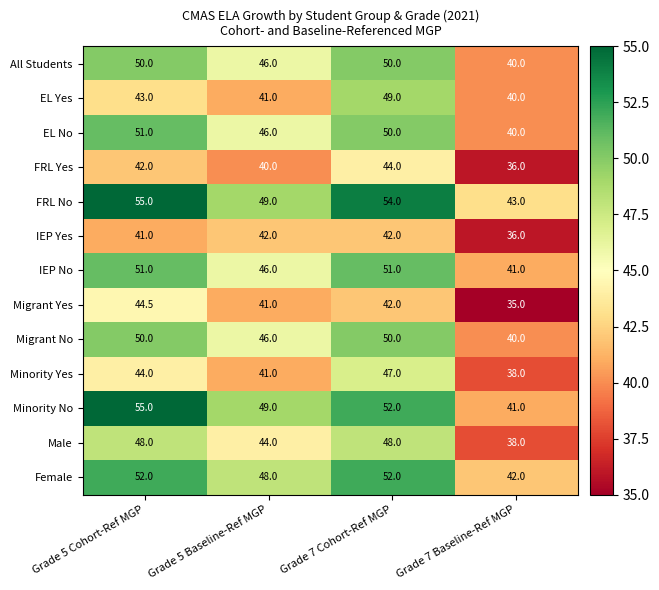

At how many categories does at least one series exceed 53?

2